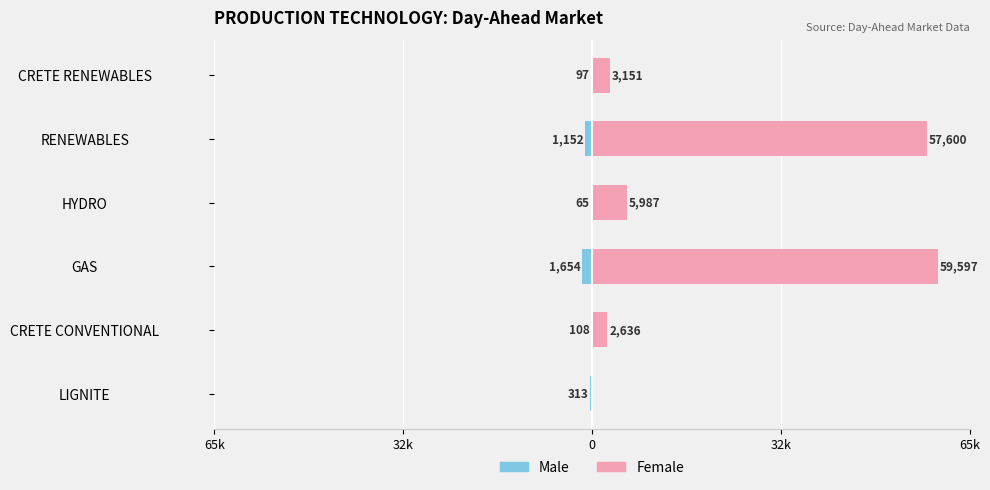

At how many categories does at least one series exceed 9814?

2